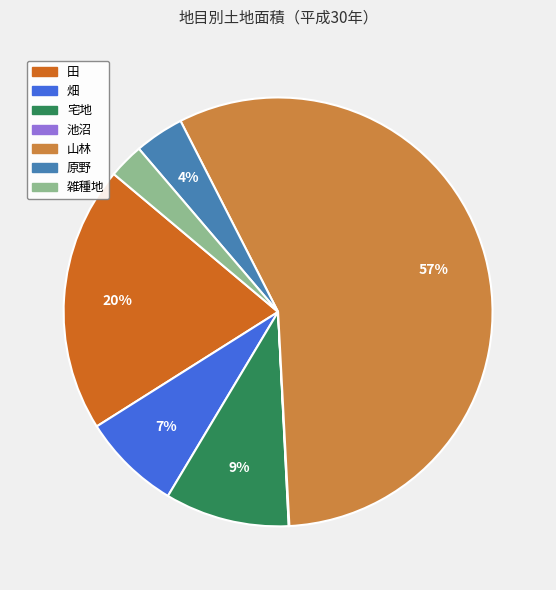

To the nearest percent, what portion does 原野 represent?

4%